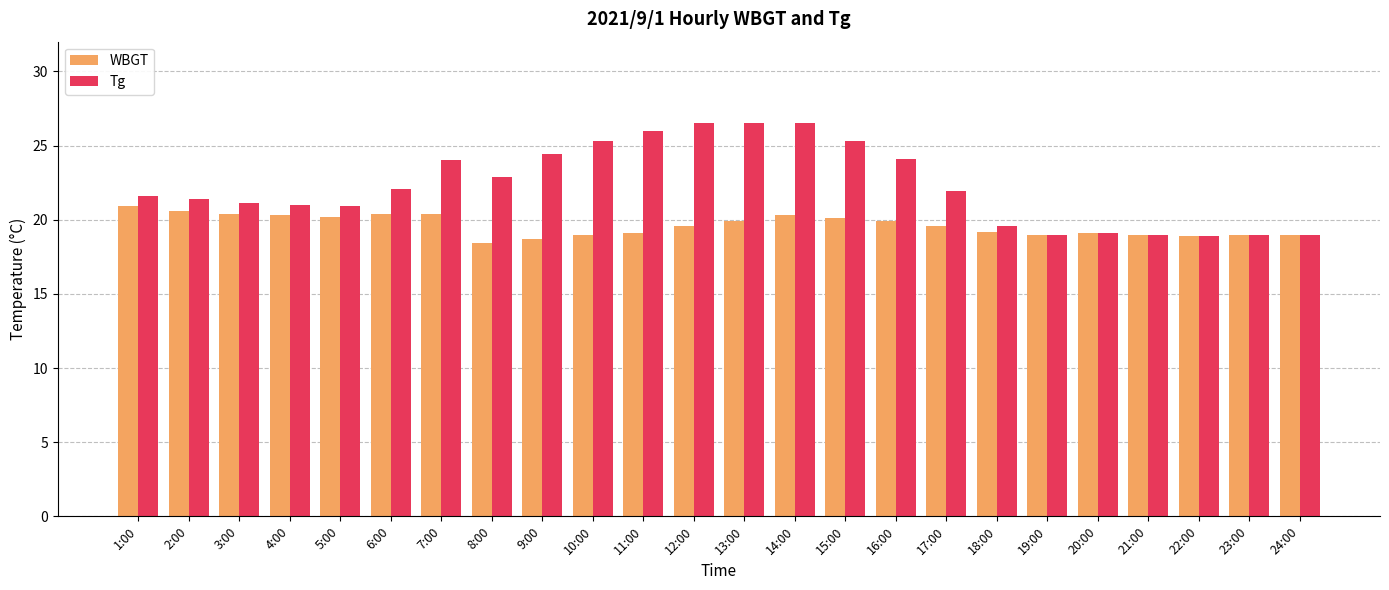

What is the difference between the second highest and minimum values in the Tg series?

7.6